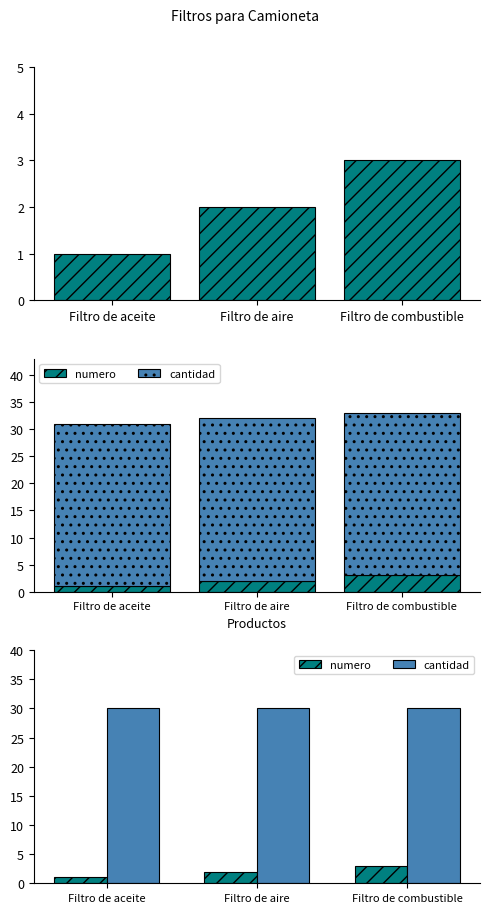

What is the difference between the highest and lowest values at Filtro de combustible?

27